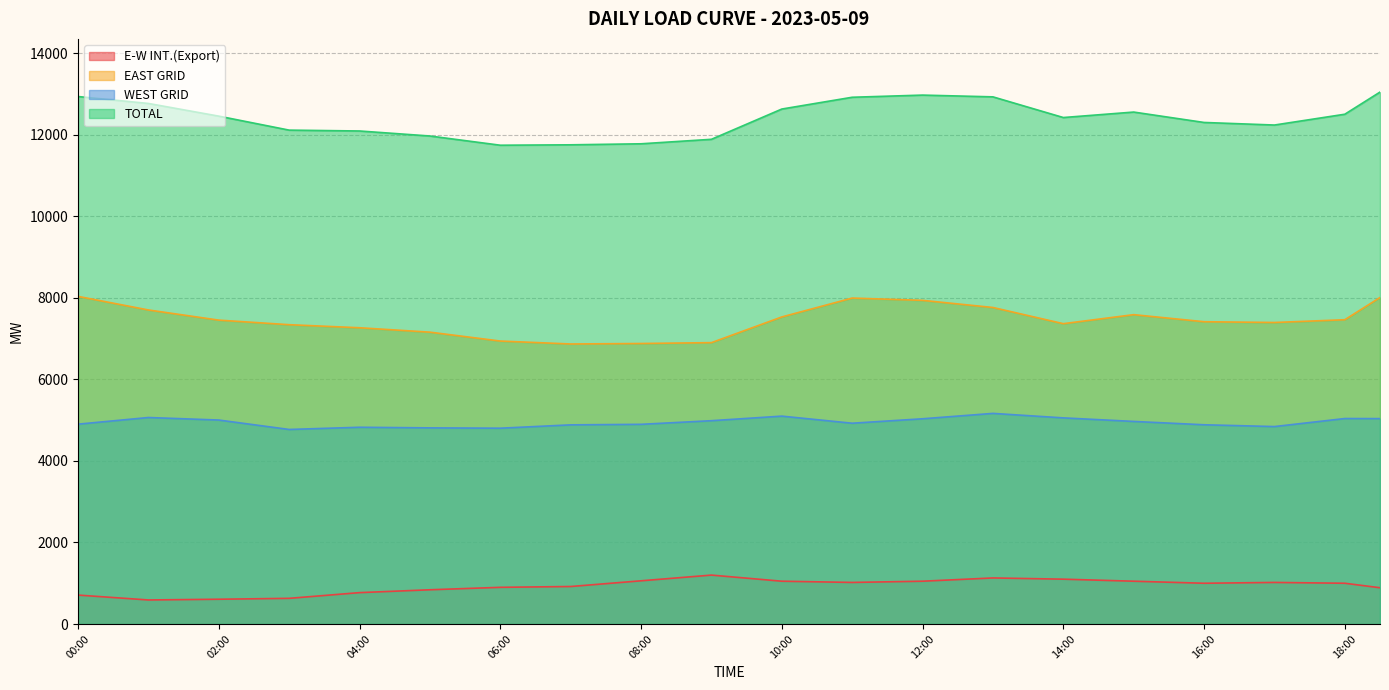

Where is EAST GRID nearest to the value 7450?

02:00